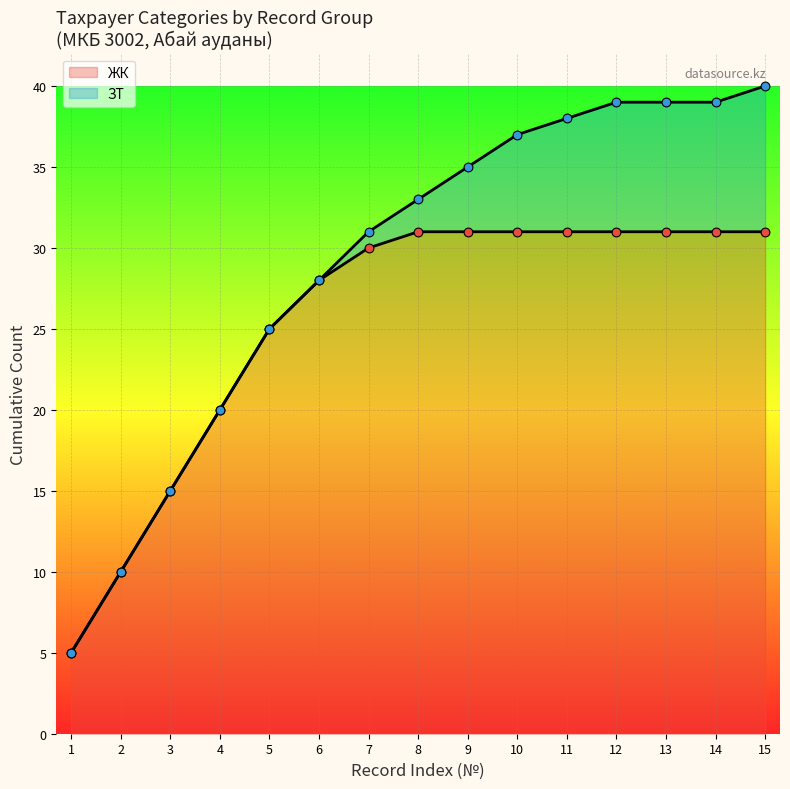

Where is ЖК nearest to the value 18?

4